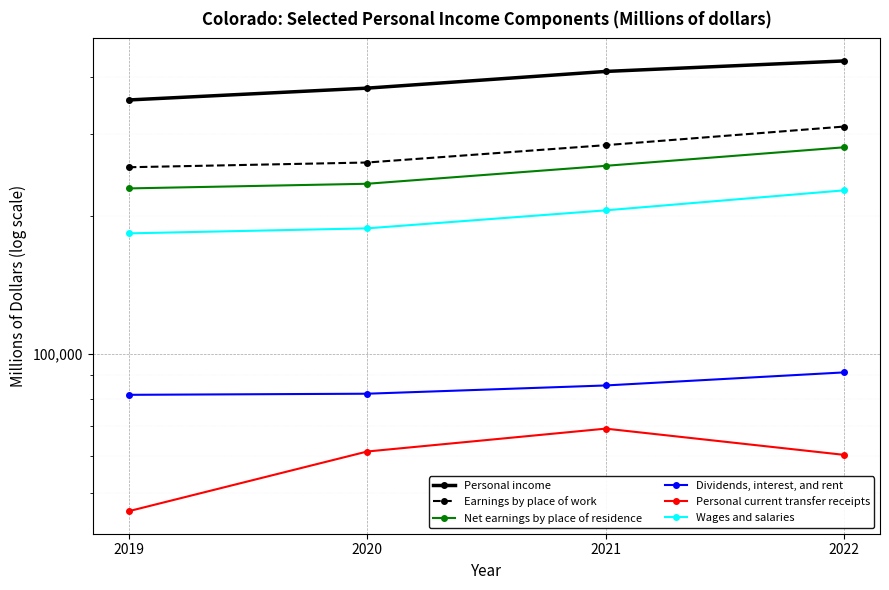

Between 2020 and 2021, which series saw the biggest shift?

Personal income